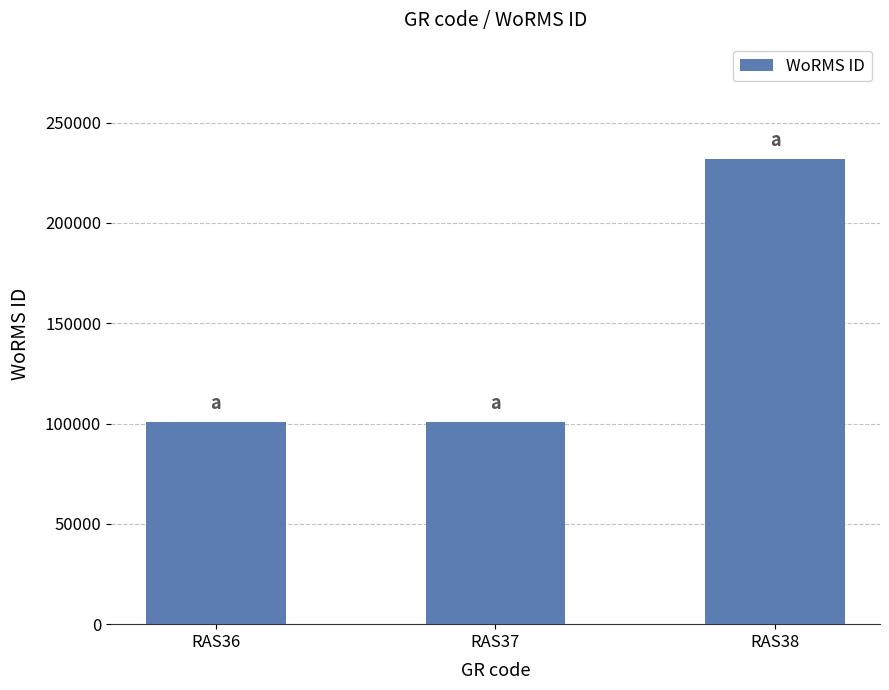

True or false: the data shows 231858 at RAS38.

True